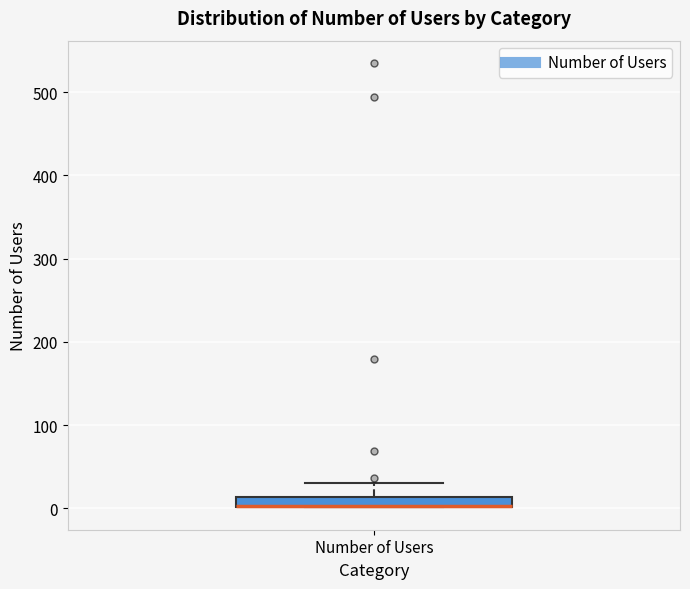

Where is the lower edge of the box for Number of Users on the y-axis? The values are not printed on the chart, so give them approximately, as read against the axis.

0